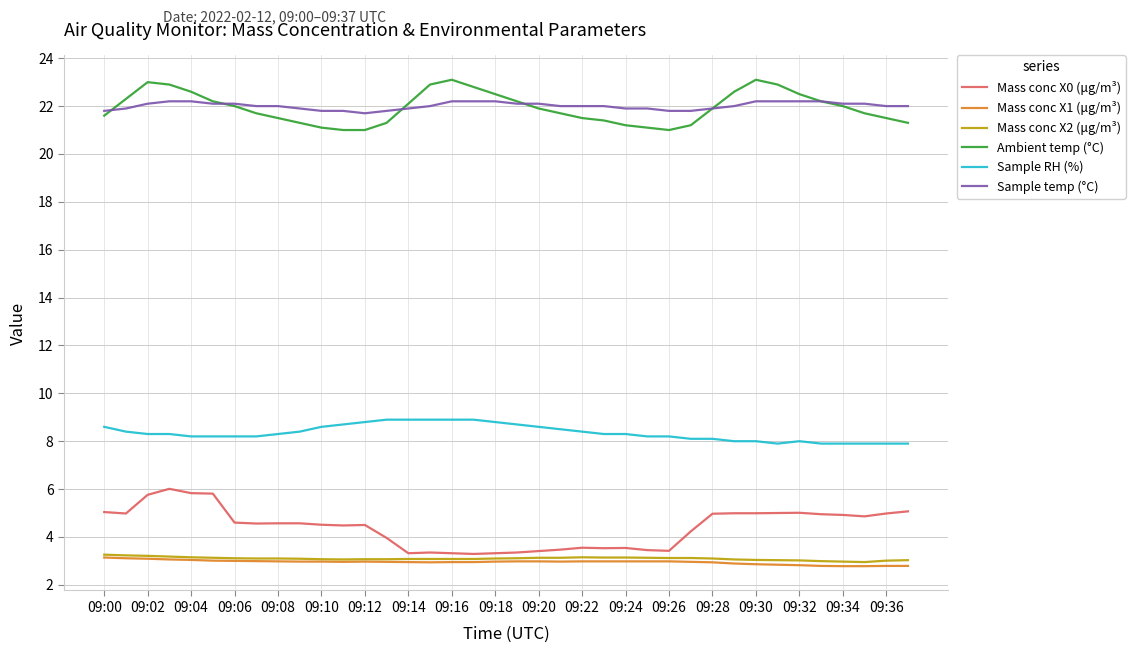

What is the highest value of the Sample temp (°C) series?

22.2